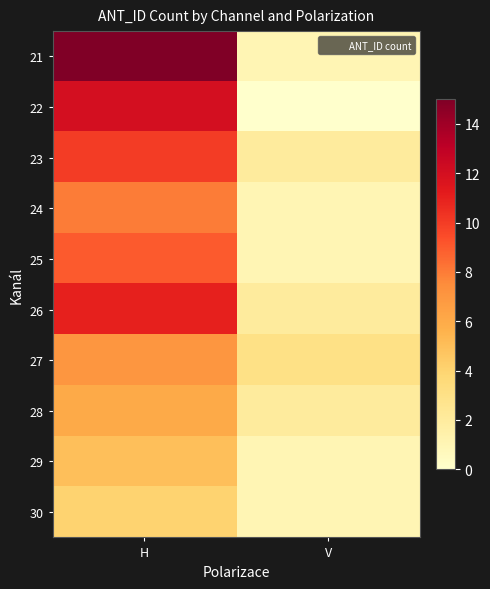

Which category has the lowest value across all series?

V